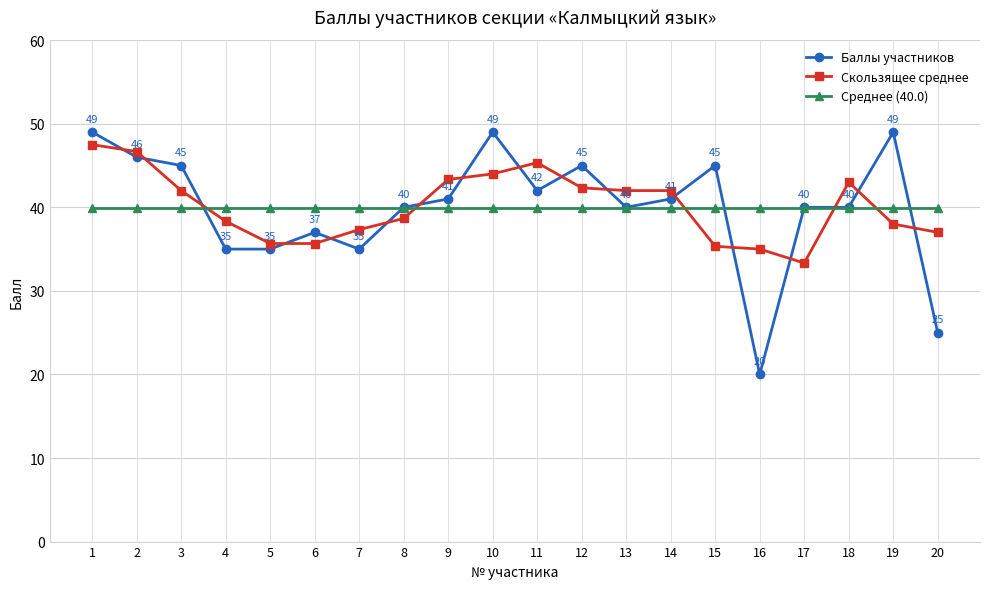

Is the value of Среднее (40.0) at 9 greater than the value of Баллы участников at 4?

Yes